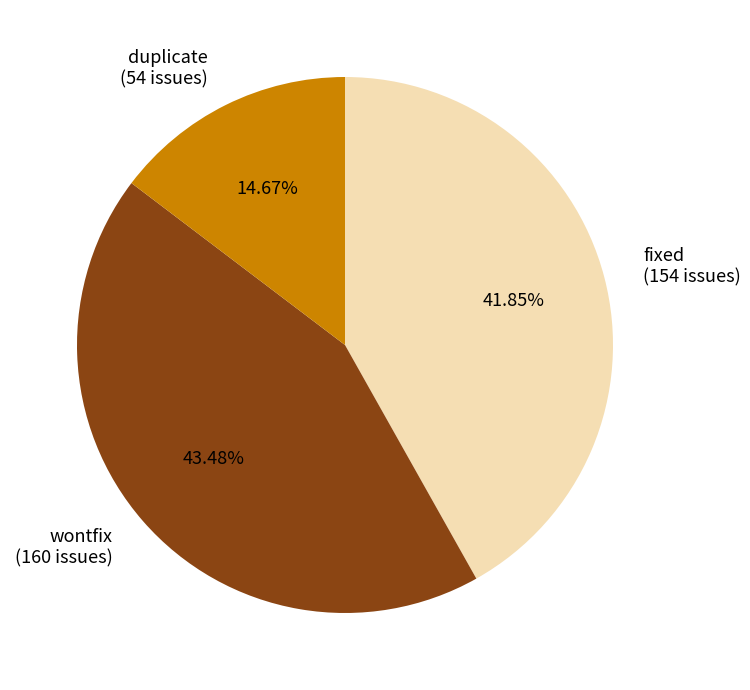

Is it true that fixed is 42% of the pie?

True